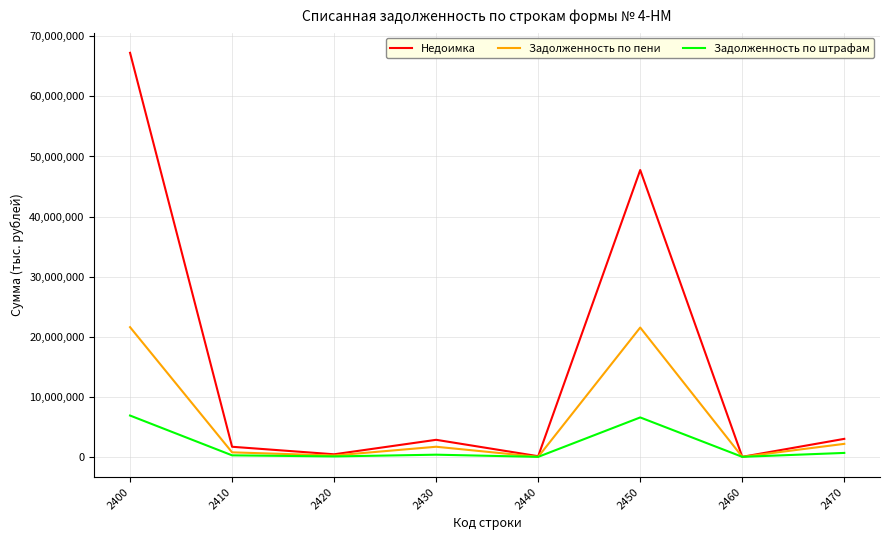

What is the highest value of the Недоимка series?

67259634